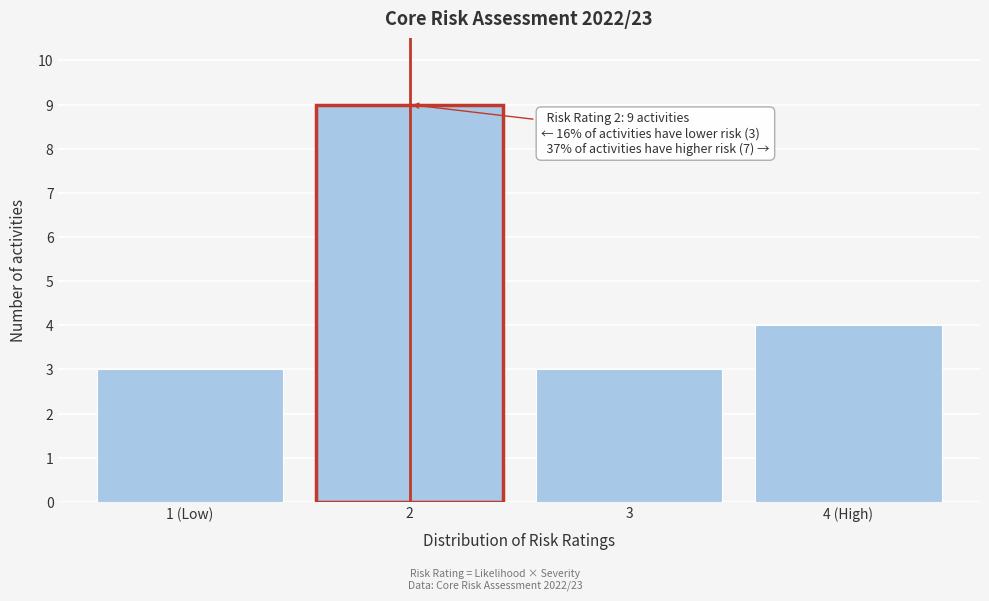

Reading right to left, transcribe all the data shown in this chart.

4 (High)=4	3=3	2=9	1 (Low)=3